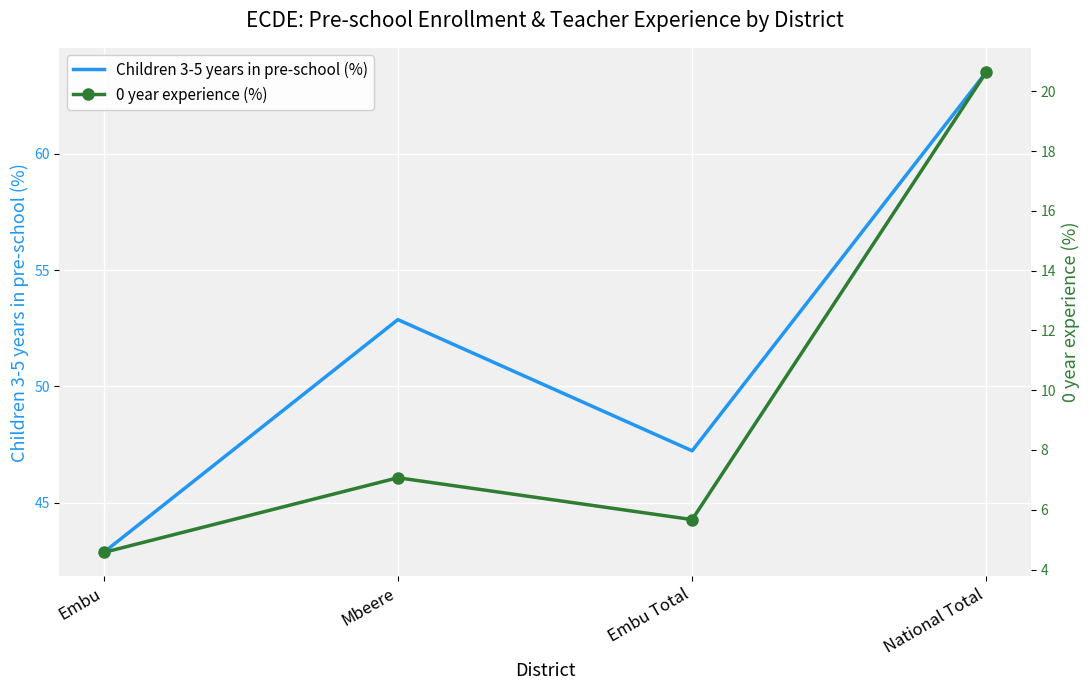

Which series has the largest range (max minus min)?

Children 3-5 years in pre-school (%)